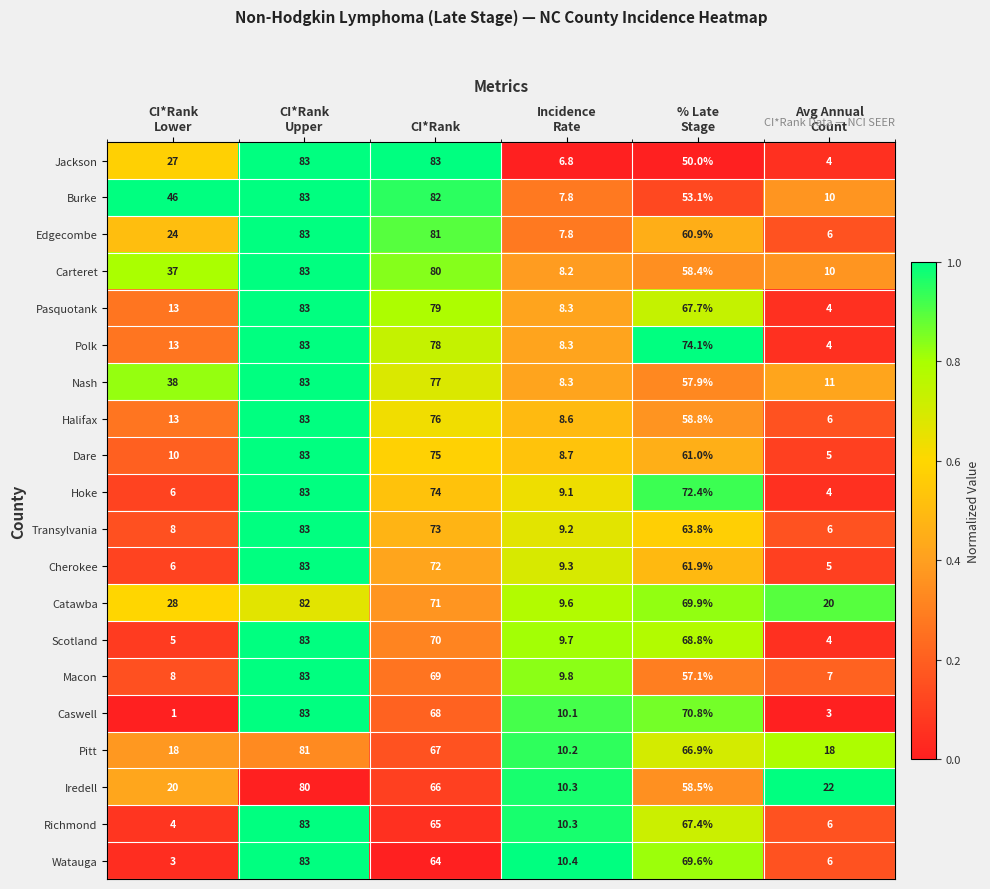

Is it true that Transylvania equals 73.0 at CI*Rank?

True